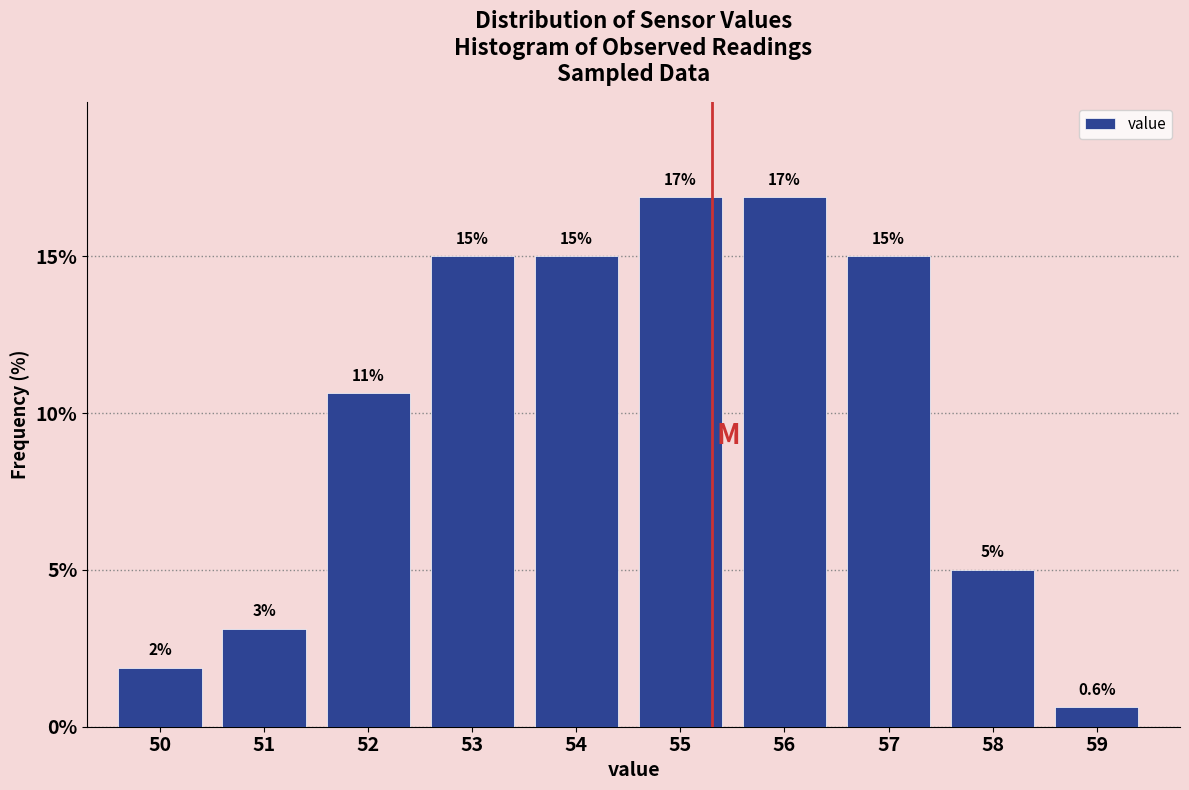

Approximately how many times larger is the value at 54 compared to 56?

0.9